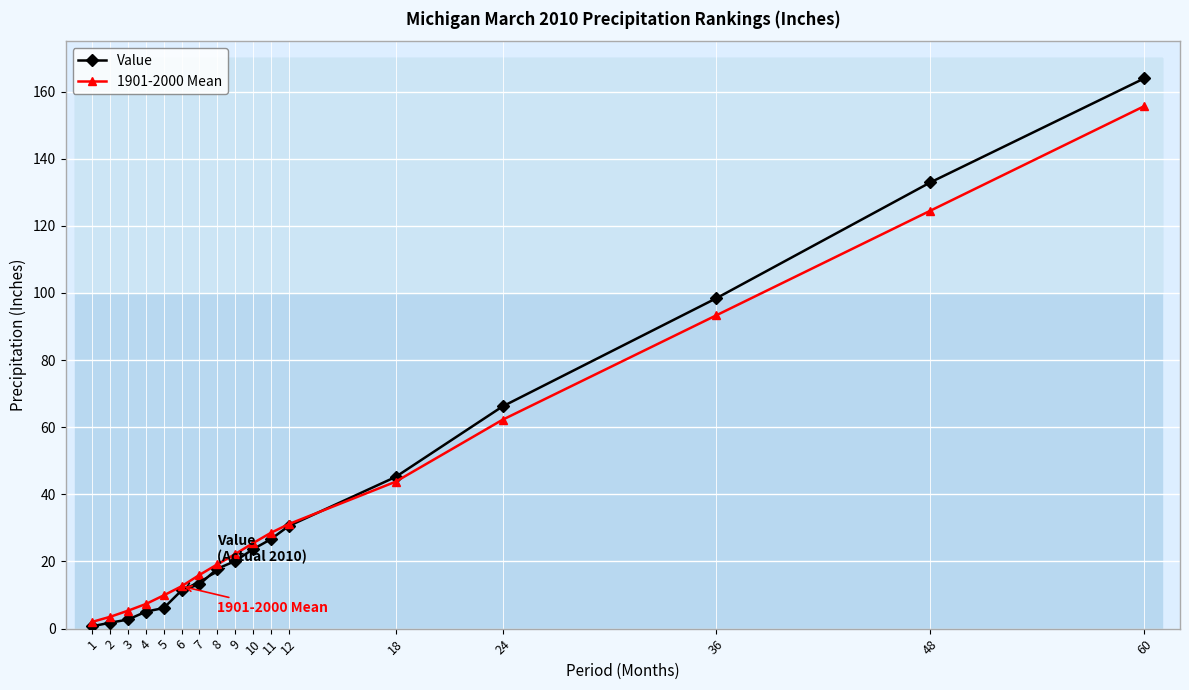

At how many categories does at least one series exceed 4?

15